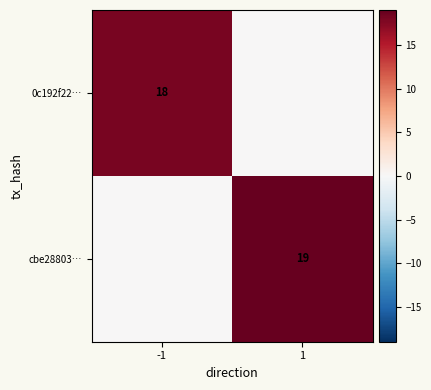

At how many categories does at least one series exceed 11?

2